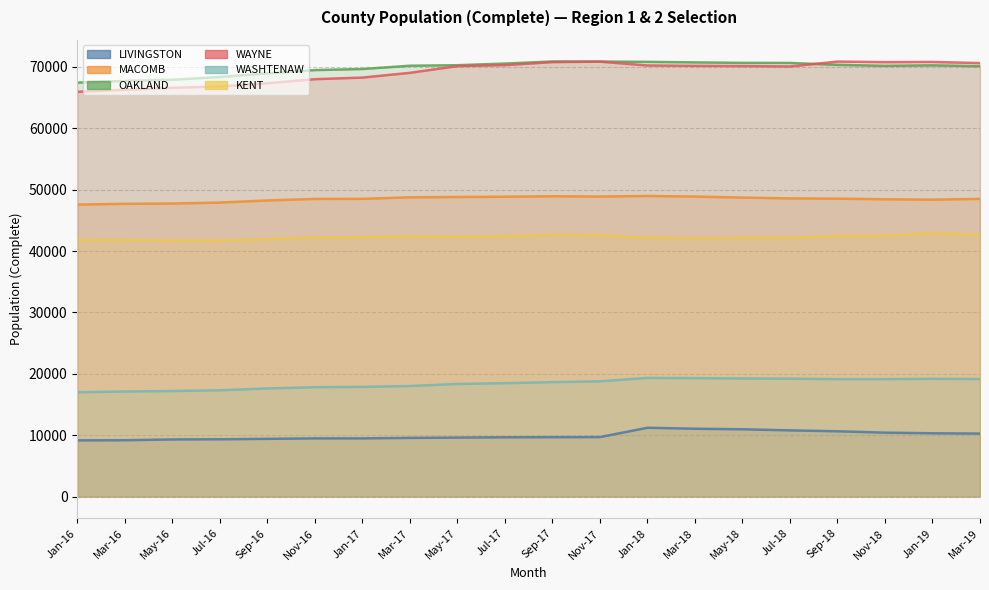

At which label does LIVINGSTON first exceed 9675?

Nov-17